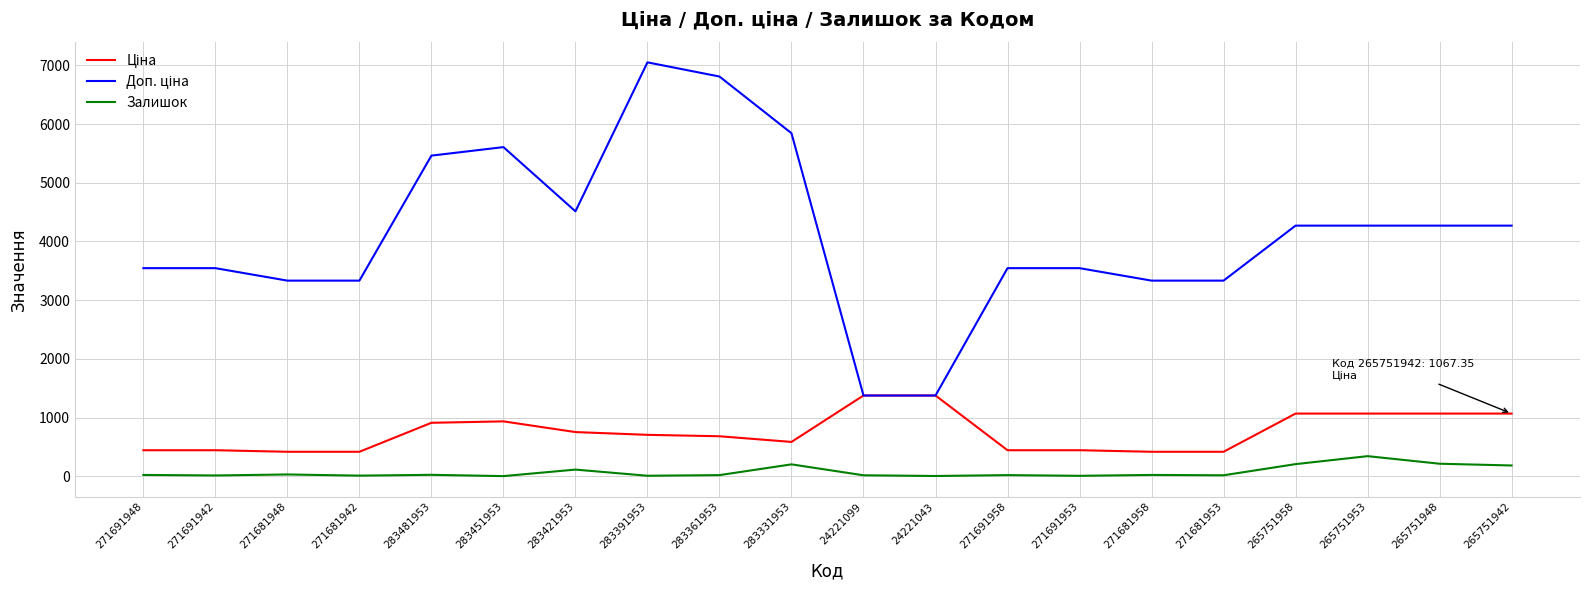

What is the difference between the highest and lowest values at 271681953?

3316.5